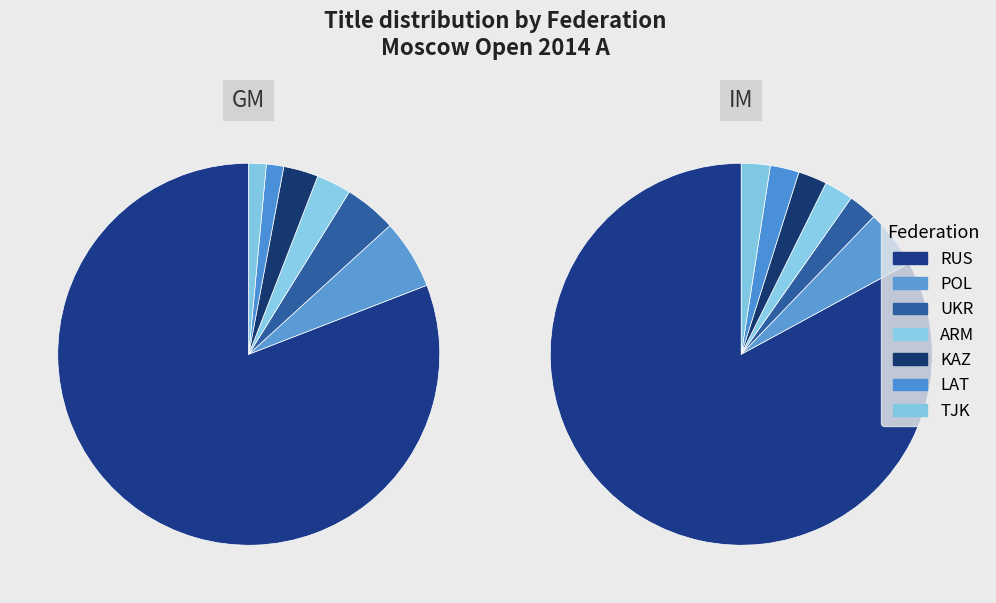

Combined, do ARM and LAT account for over 50%?

No